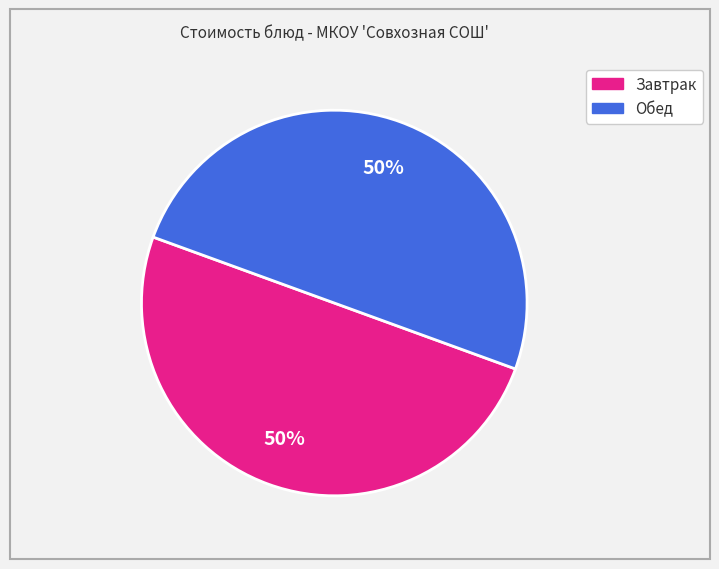

Count the number of slices in the pie.

2